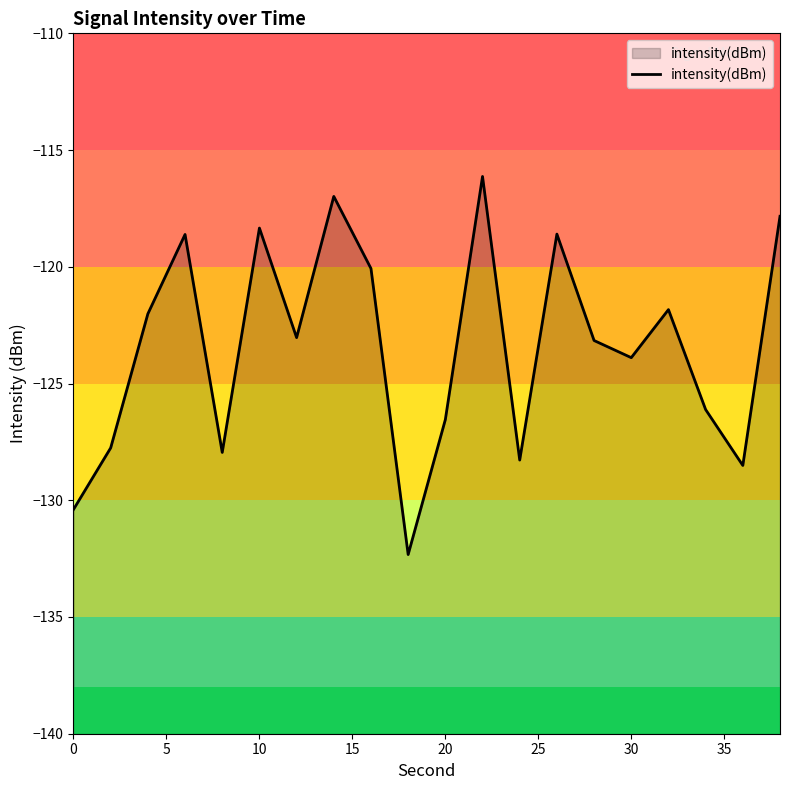

Read the value at 0.

-130.4